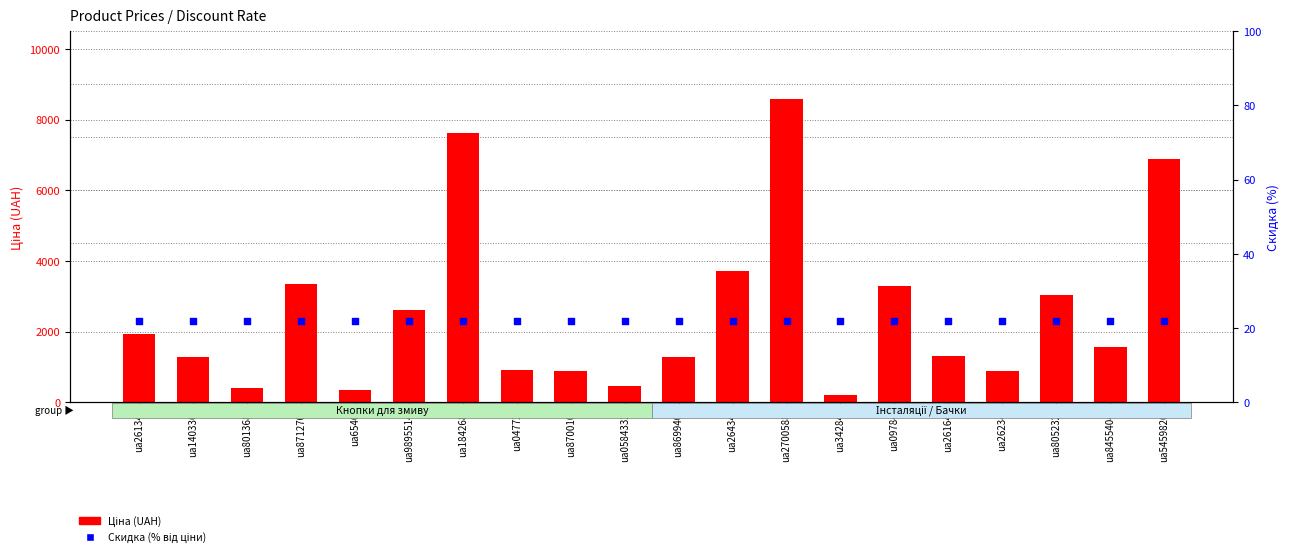

Which series contains the highest Y value?

Ціна